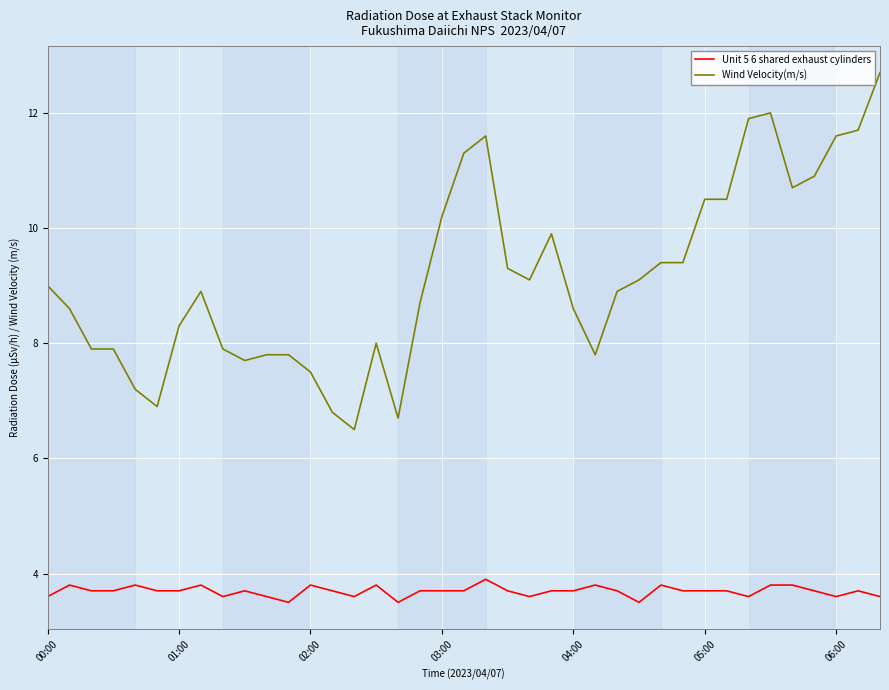

Which series has the largest range (max minus min)?

Wind Velocity(m/s)